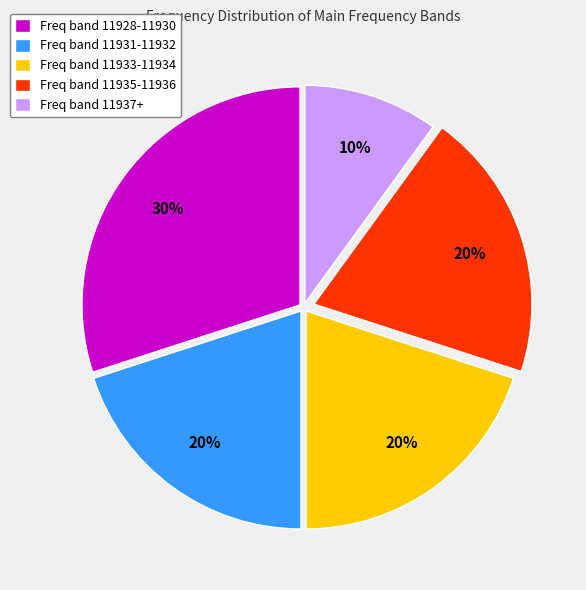

To the nearest percent, what is the average slice percentage?

20%